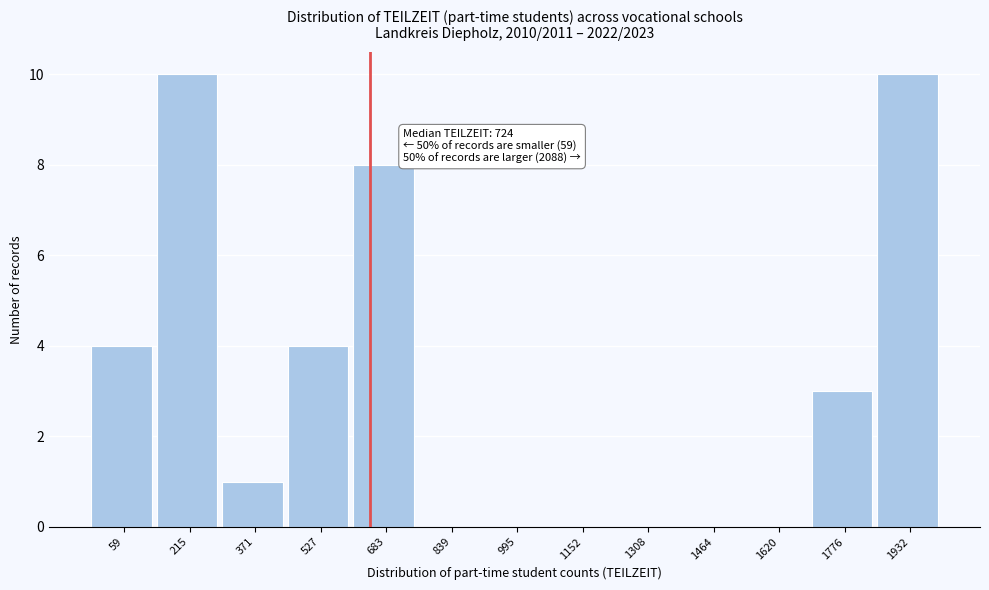

Reading left to right, extract all data points from this chart.

59=4	215=10	371=1	527=4	683=8	839=0	995=0	1152=0	1308=0	1464=0	1620=0	1776=3	1932=10